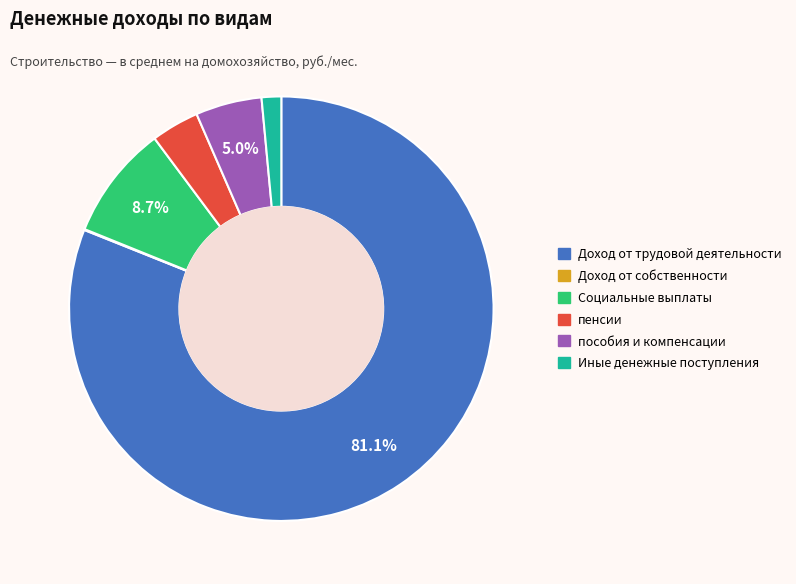

To the nearest percent, what is the average slice percentage?

17%